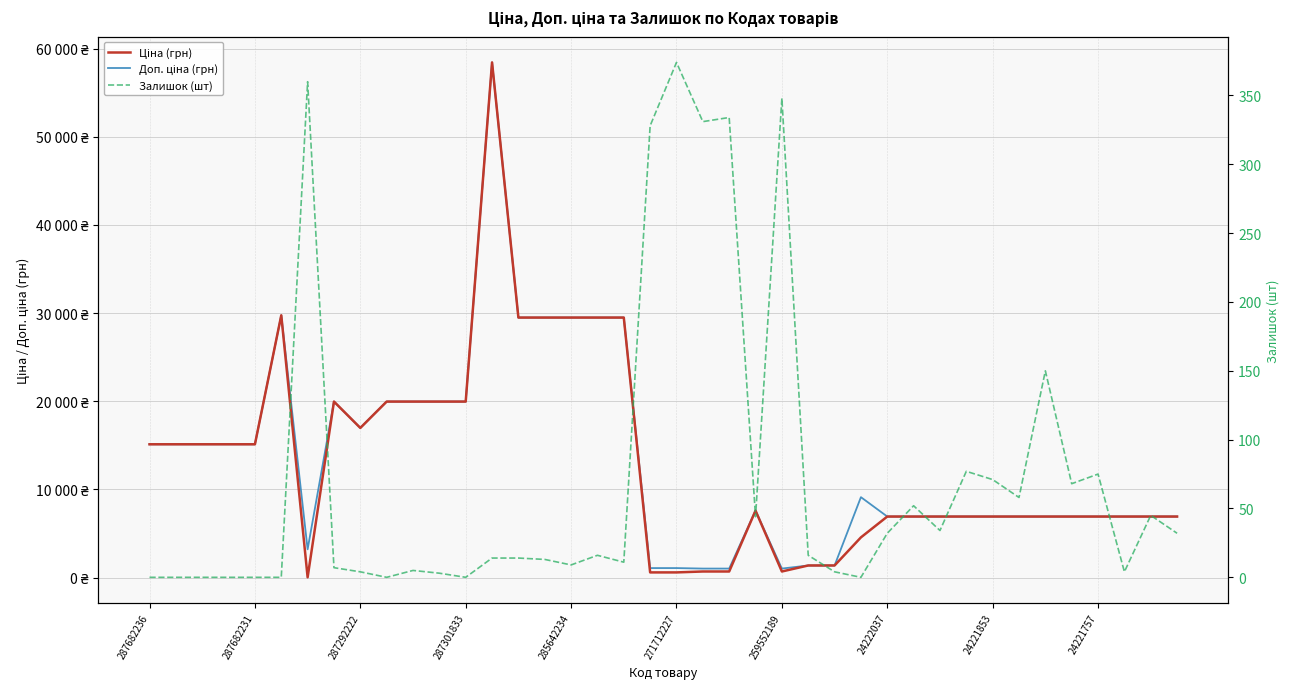

How many interior local peaks does the Доп. ціна (грн) series have?

5